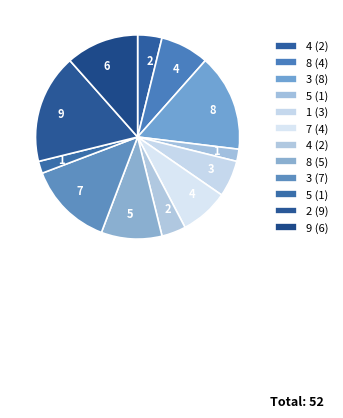

How many slices are in this pie chart?

12